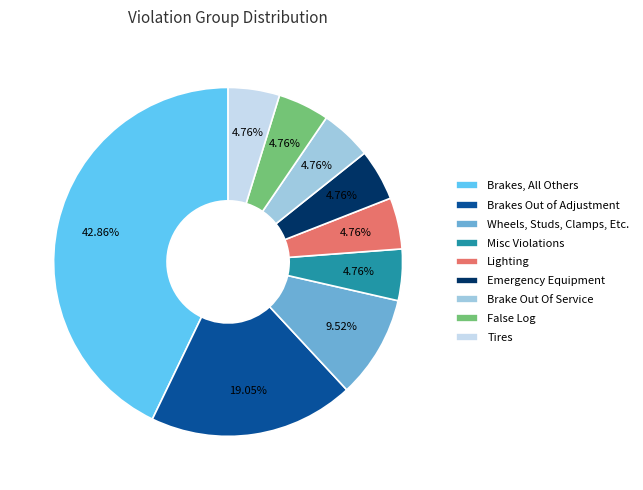

To the nearest percent, what is the difference between the largest and smallest slice percentages?

38%